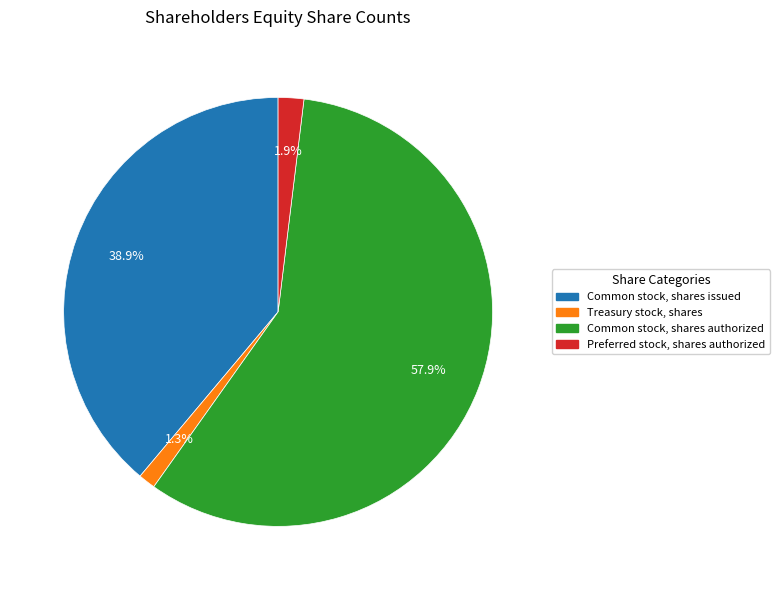

Which slice represents more than half of the pie?

Common stock, shares authorized